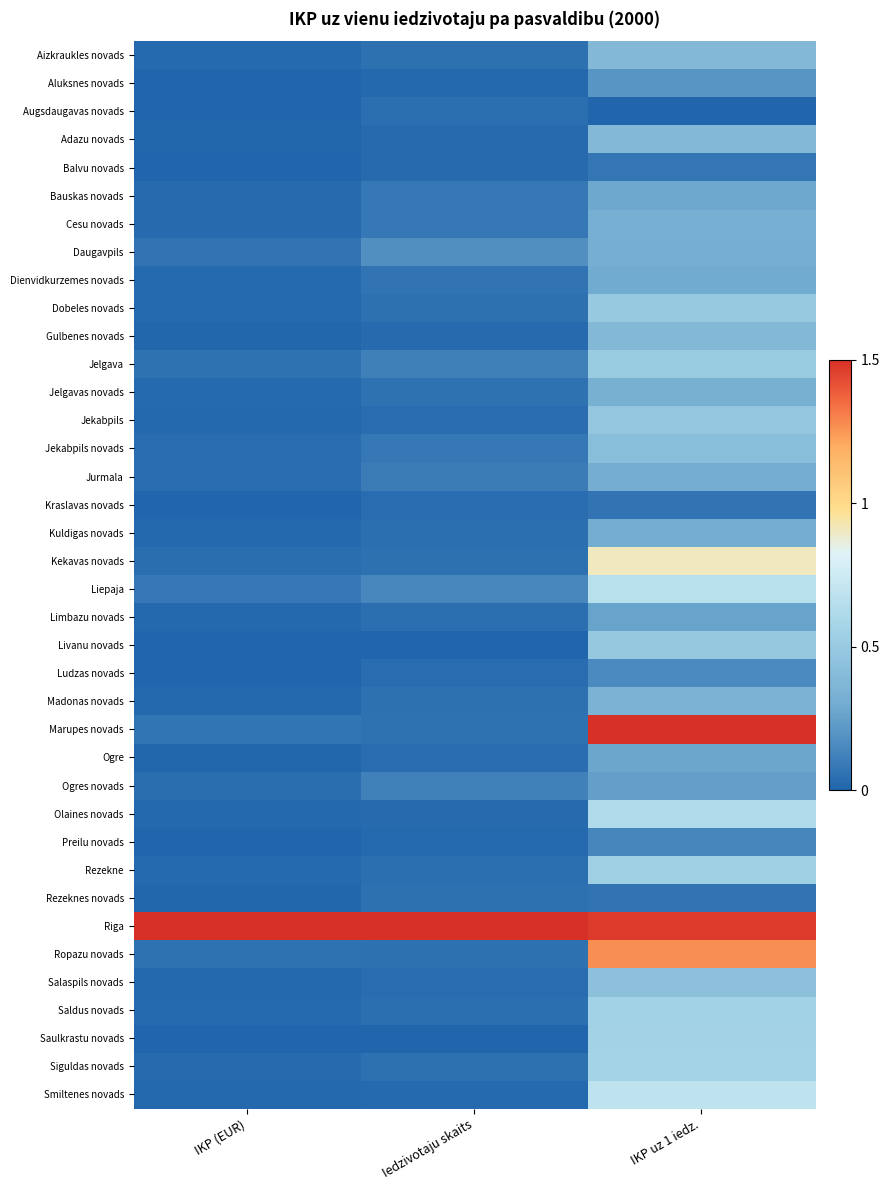

How many categories are shown in the chart?

3